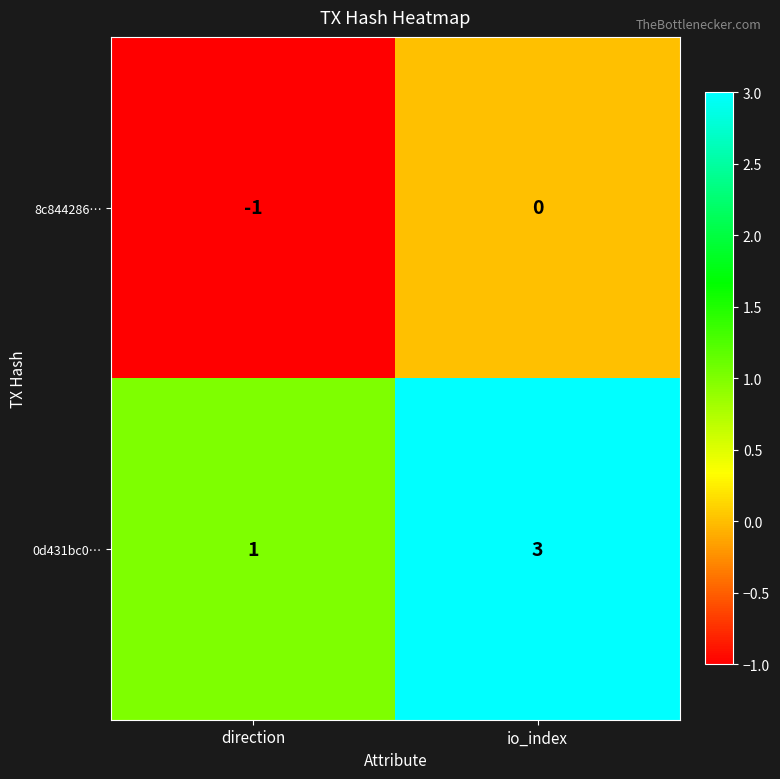

What is the spread (max minus min) of values at direction?

2